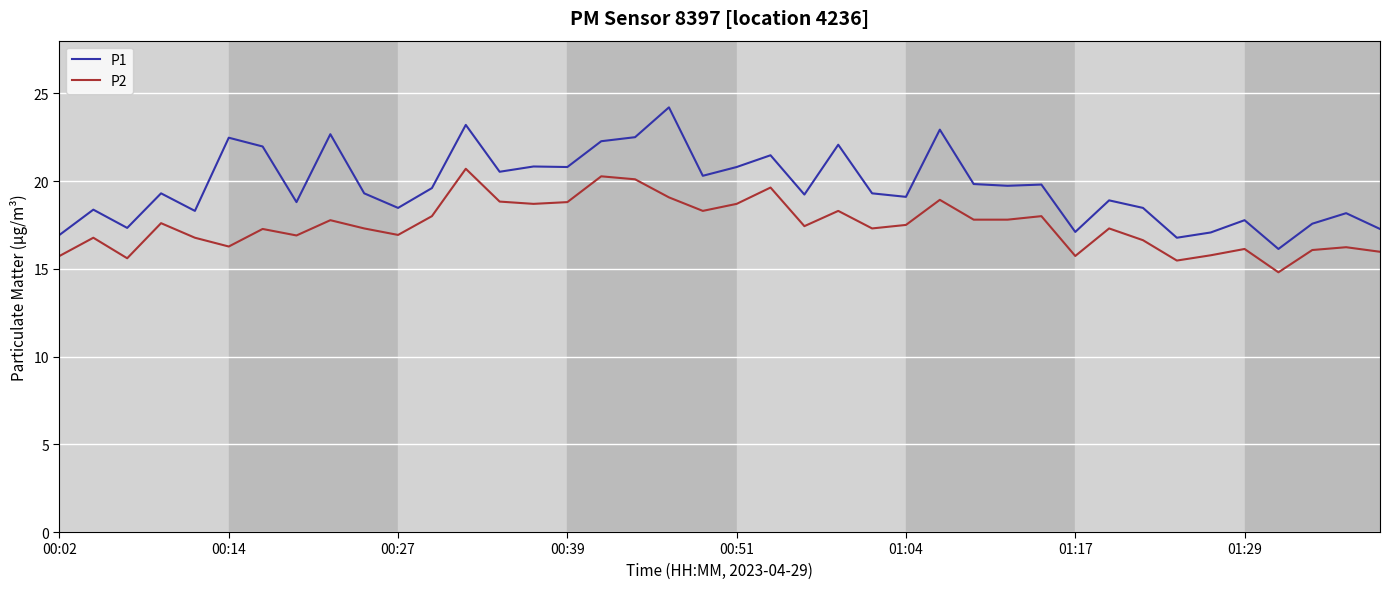

Rank the series by their average value, from highest to lowest.

P1, P2